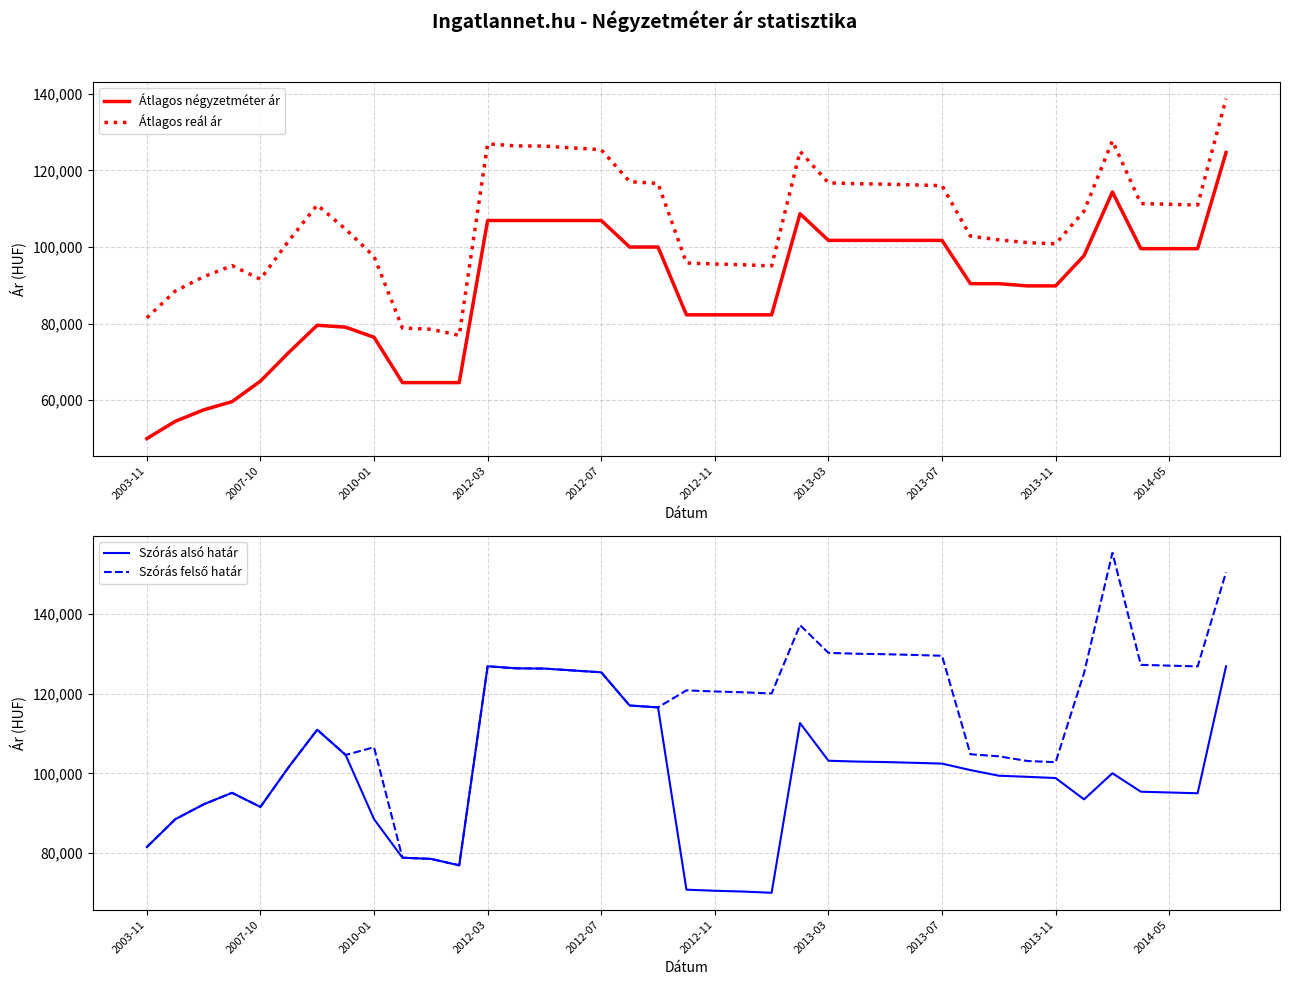

True or false: Szórás felső határ and Szórás alsó határ cross at least once.

False